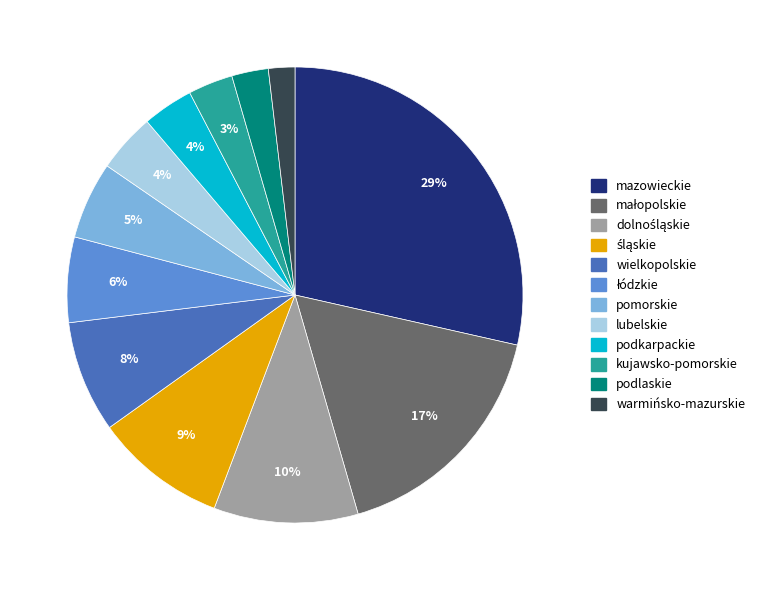

Is it true that pomorskie is 5% of the pie?

True